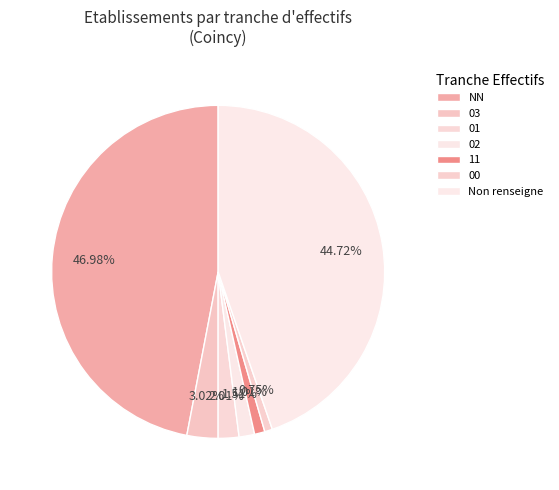

Which slice is the smallest?

00